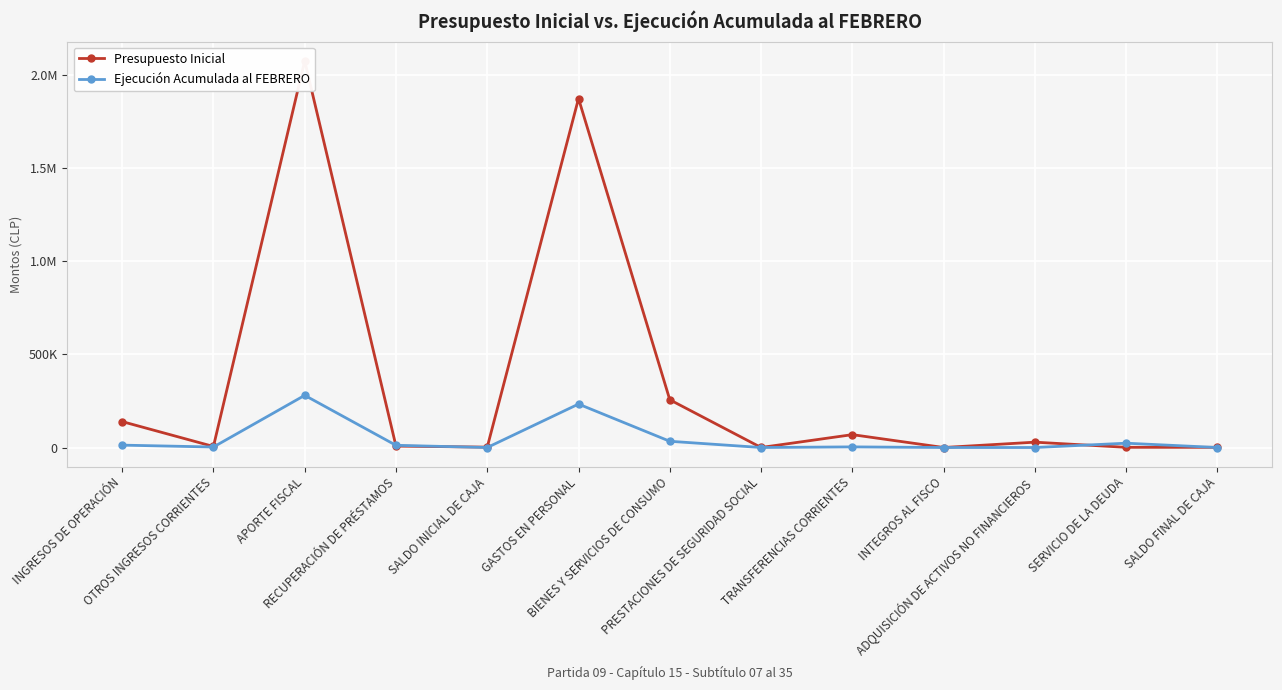

At SALDO INICIAL DE CAJA, list the series in order from largest to smallest.

Presupuesto Inicial, Ejecución Acumulada al FEBRERO